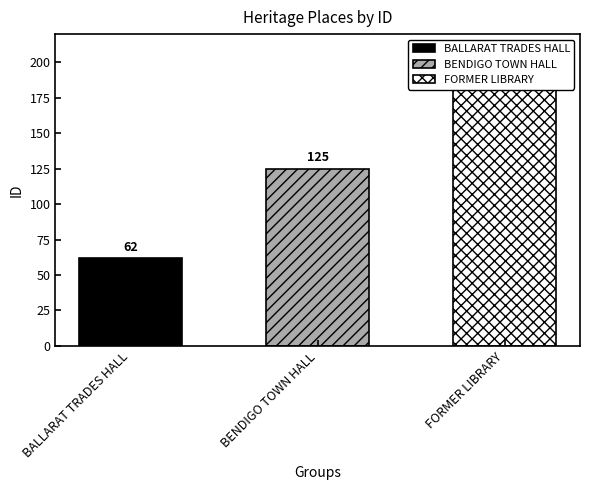

Which label corresponds to the largest value in the chart?

FORMER LIBRARY